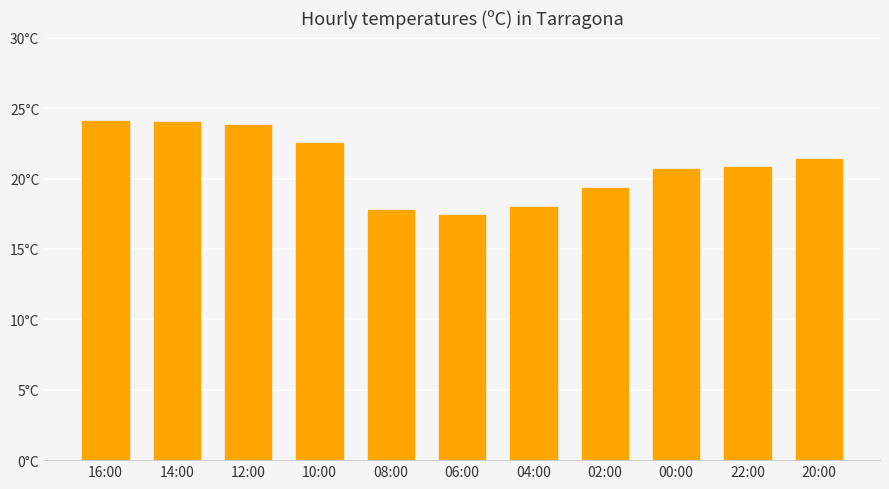

What is the sum of all values?

229.8